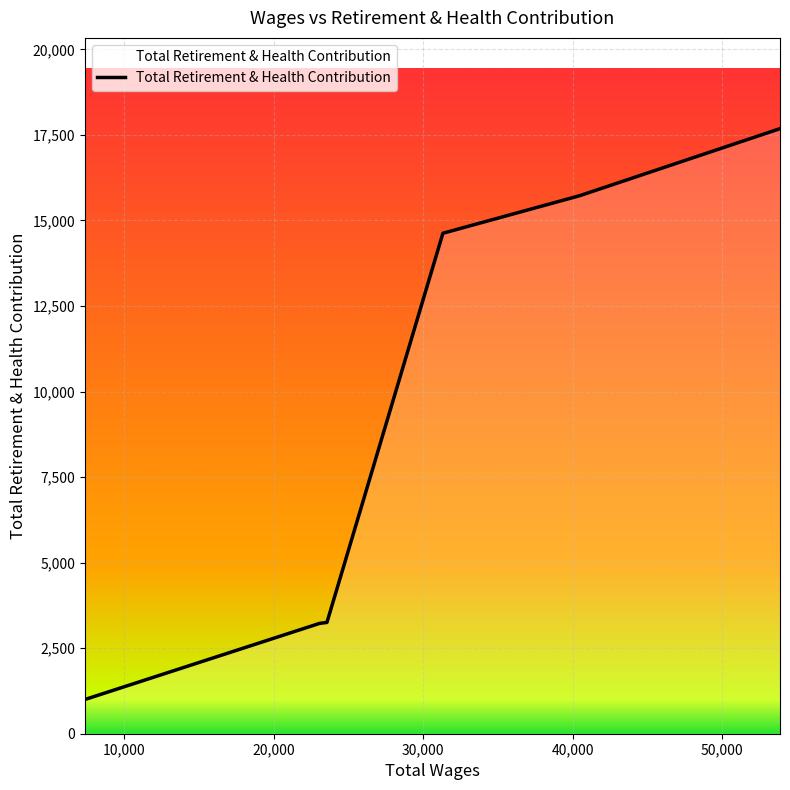

What is the sum of all values?

55509